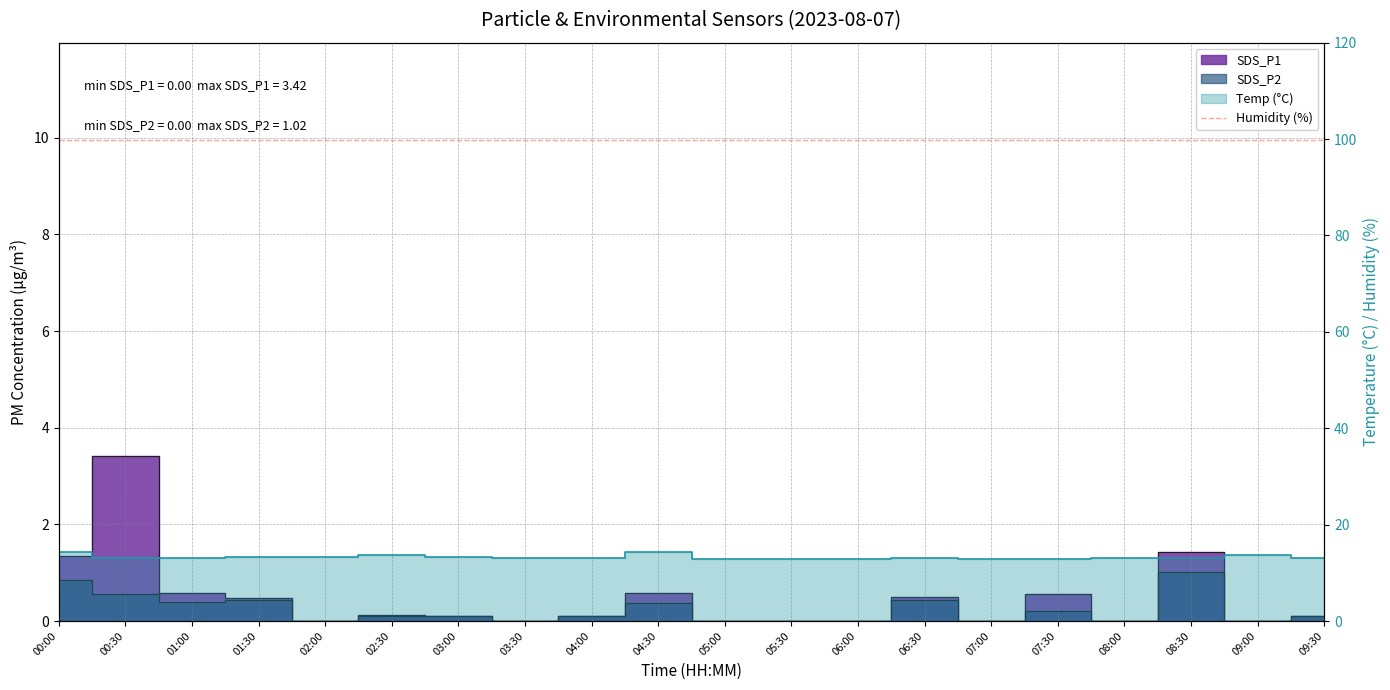

Read the Temp value at 07:30.

12.9